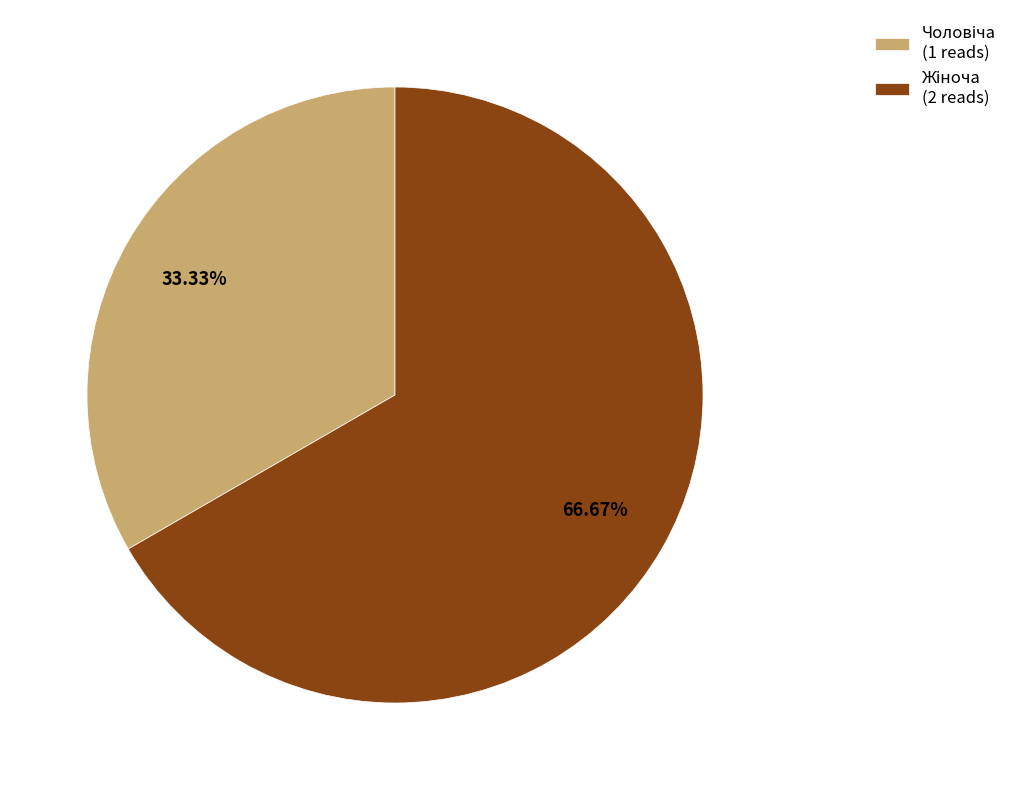

How many slices are in this pie chart?

2